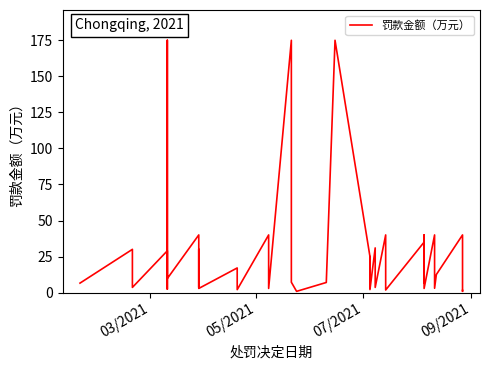

What is the difference between the maximum and minimum values?

174.1